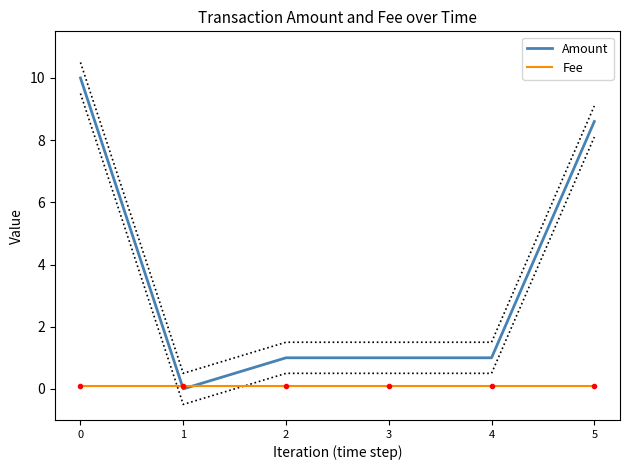

Reading left to right, what are all the values shown in this chart?

Amount: 0=10.0	1=0.0	2=1.0	3=1.0	4=1.0	5=8.6
Fee: 0=0.1	1=0.1	2=0.1	3=0.1	4=0.1	5=0.1